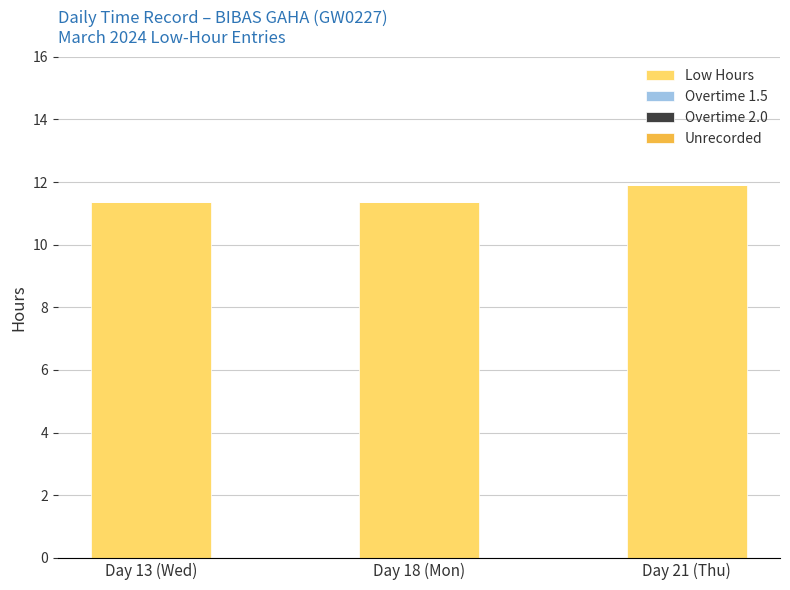

What is the approximate value at Day 21 (Thu)?

11.9